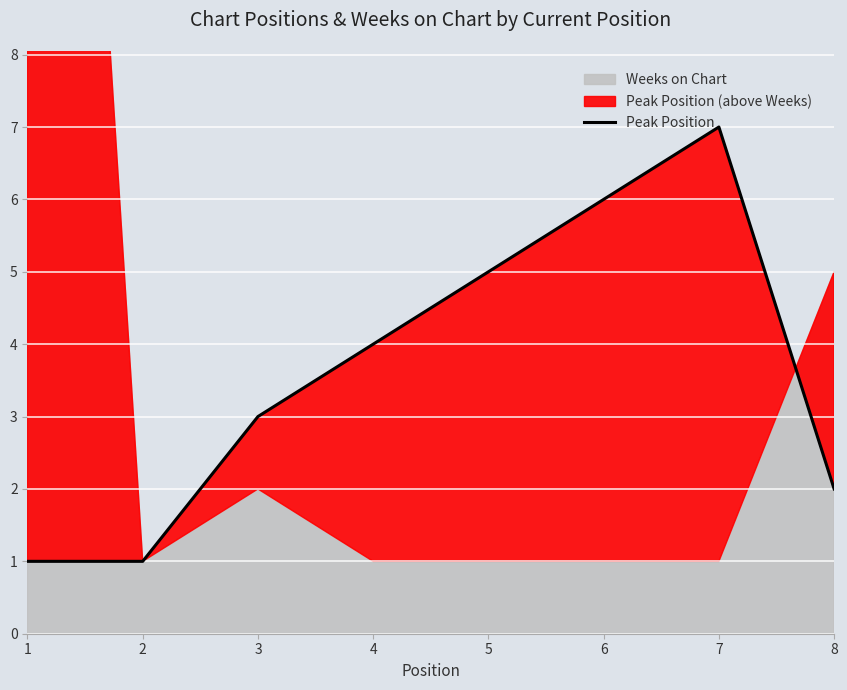

Reading left to right, what are all the values shown in this chart?

1	1	3	4	5	6	7	2